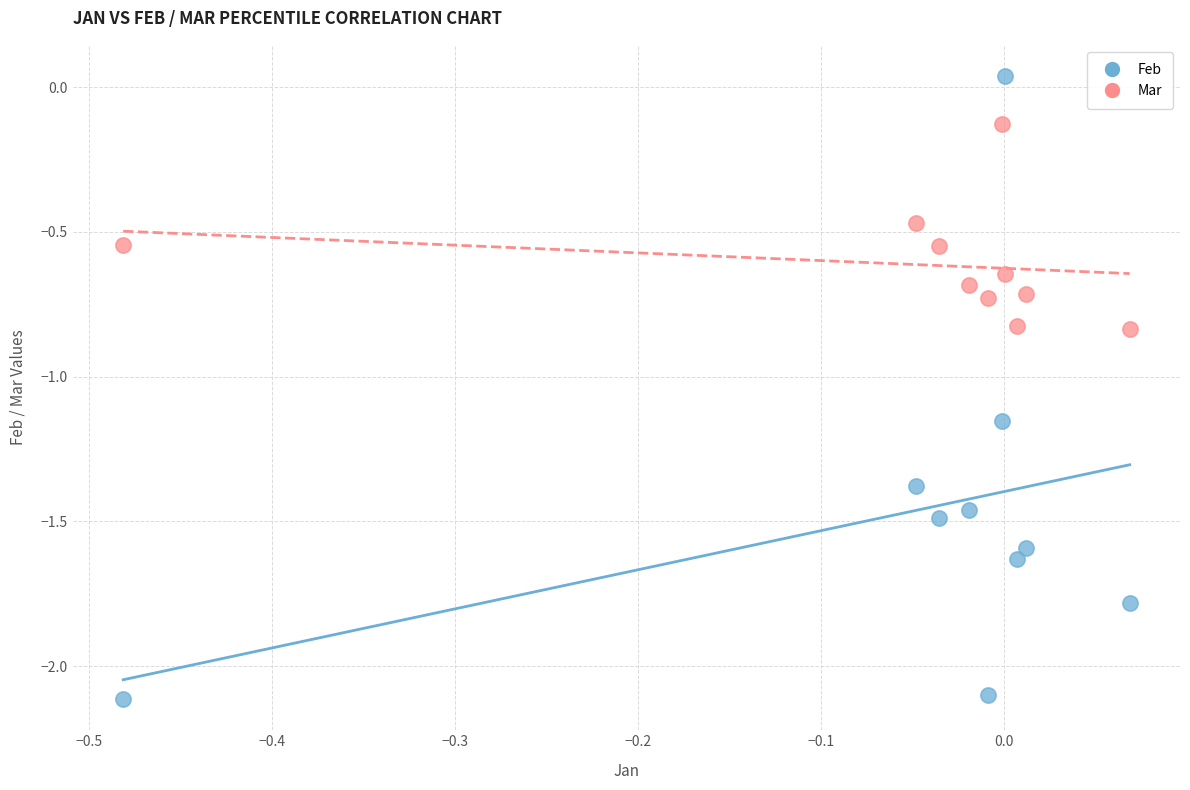

Across all data points, what is the range of X values (max minus min)?

0.5